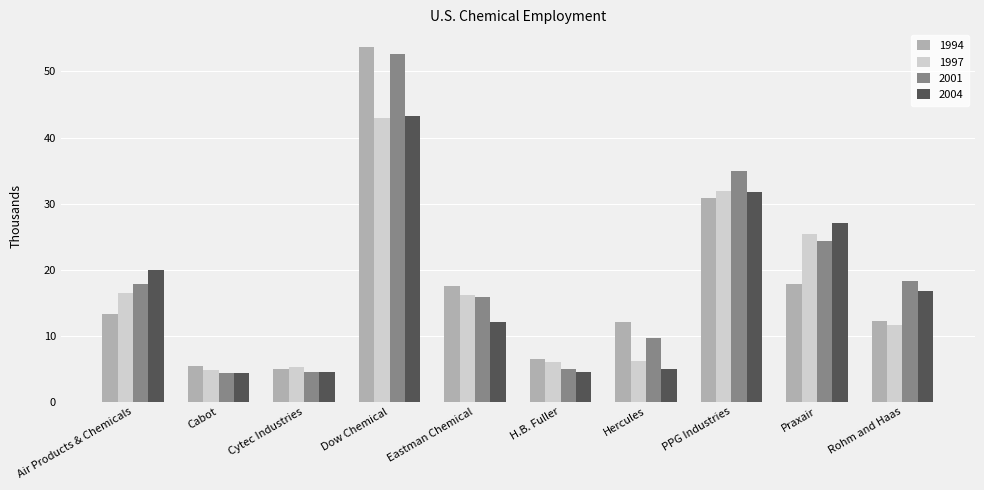

Is it true that 1994 equals 17.5 at Eastman Chemical?

True